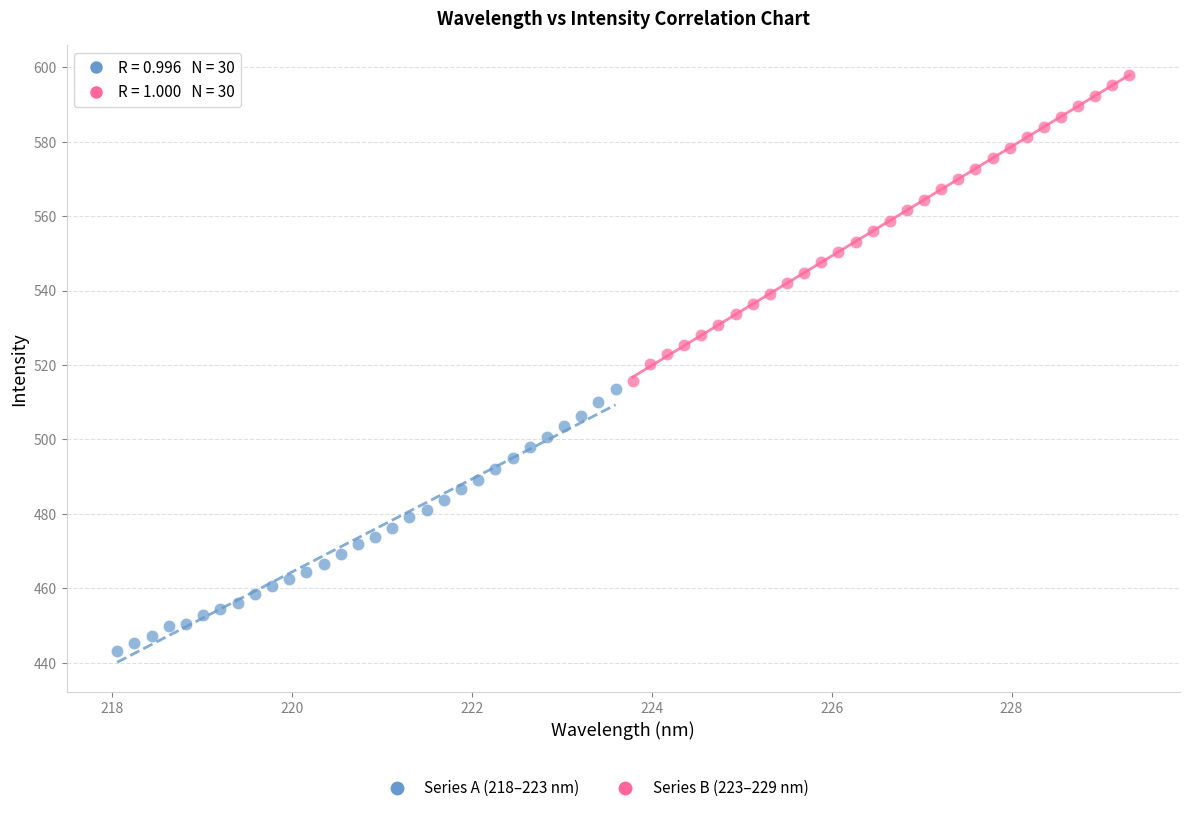

Which series has the widest spread of Y values?

Series B (223–229 nm)